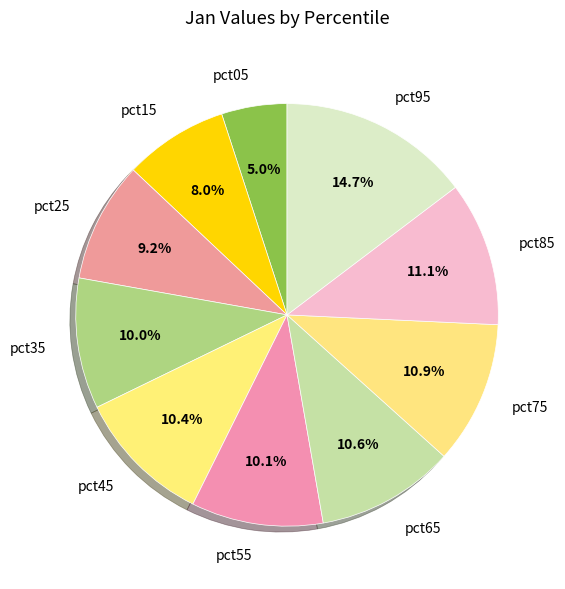

Between pct45 and pct95, which is larger?

pct95